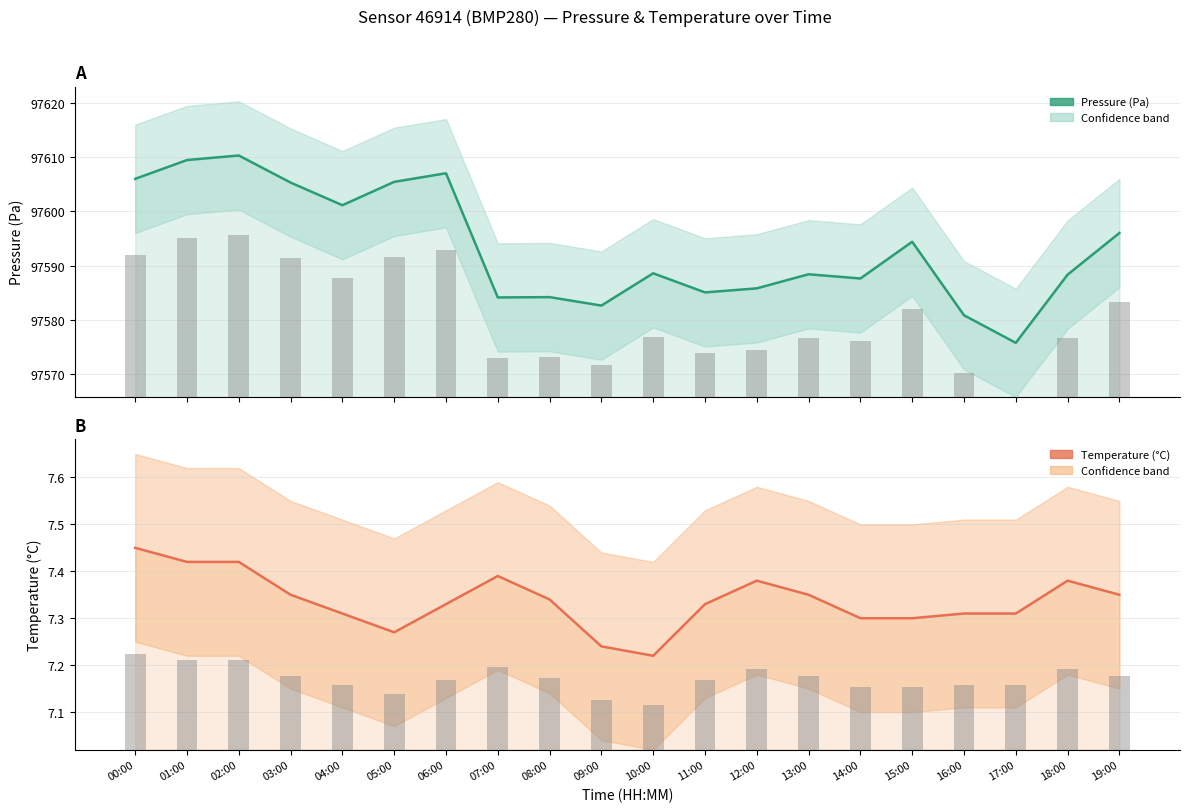

What are all the series names shown in the legend?

Pressure (Pa), Temperature (°C)